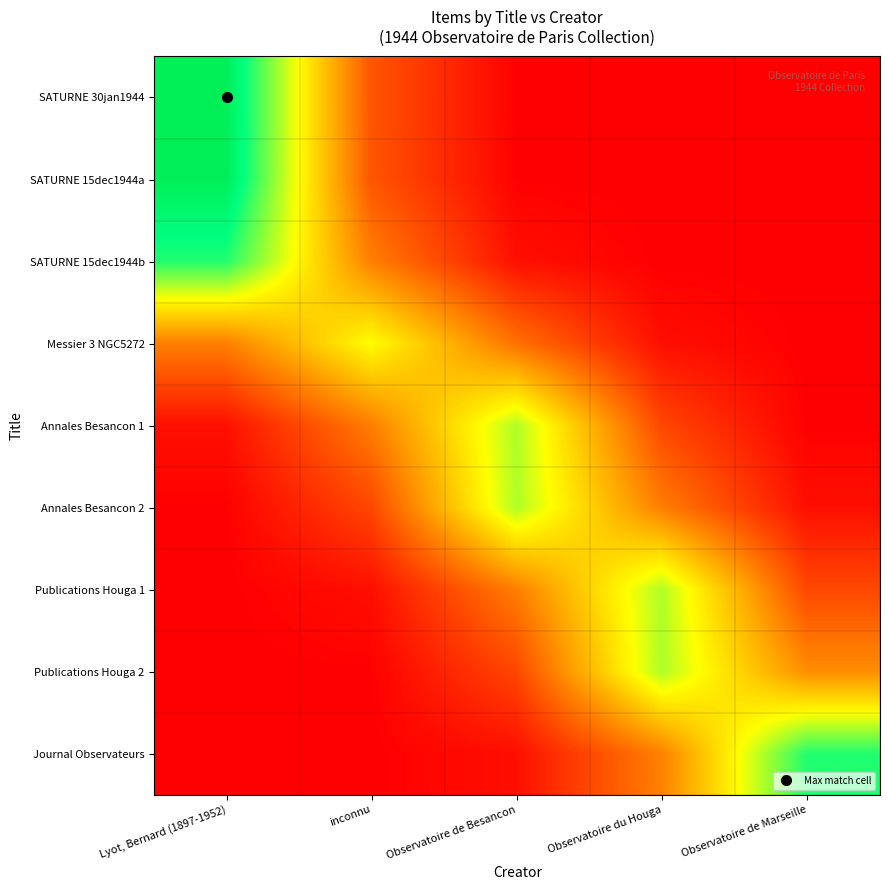

Which series has the largest range (max minus min)?

SATURNE 30jan1944